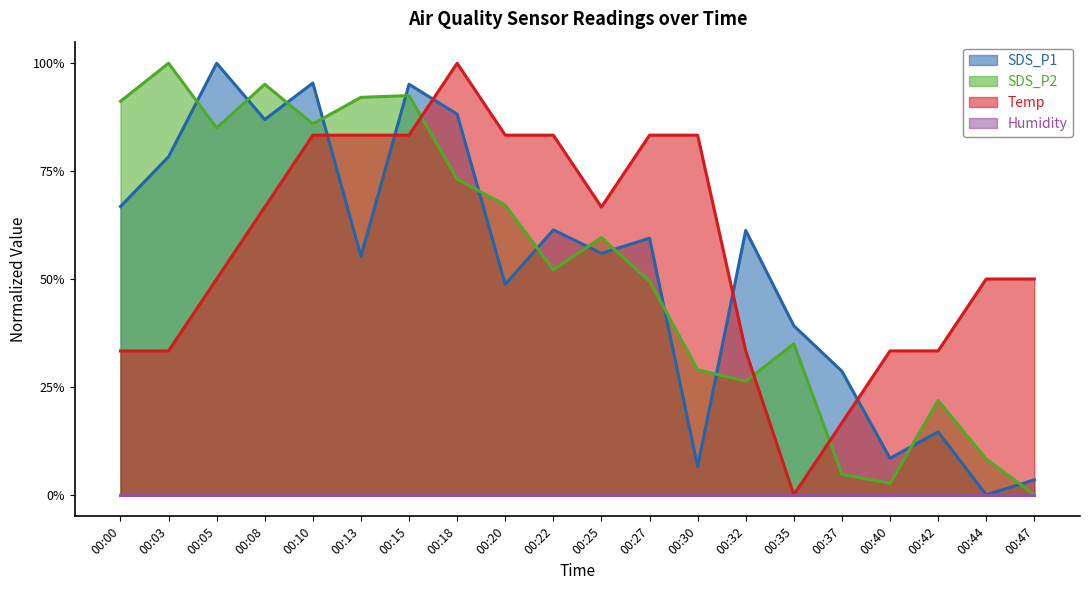

Where do Temp and SDS_P1 first cross each other?

00:10 and 00:13